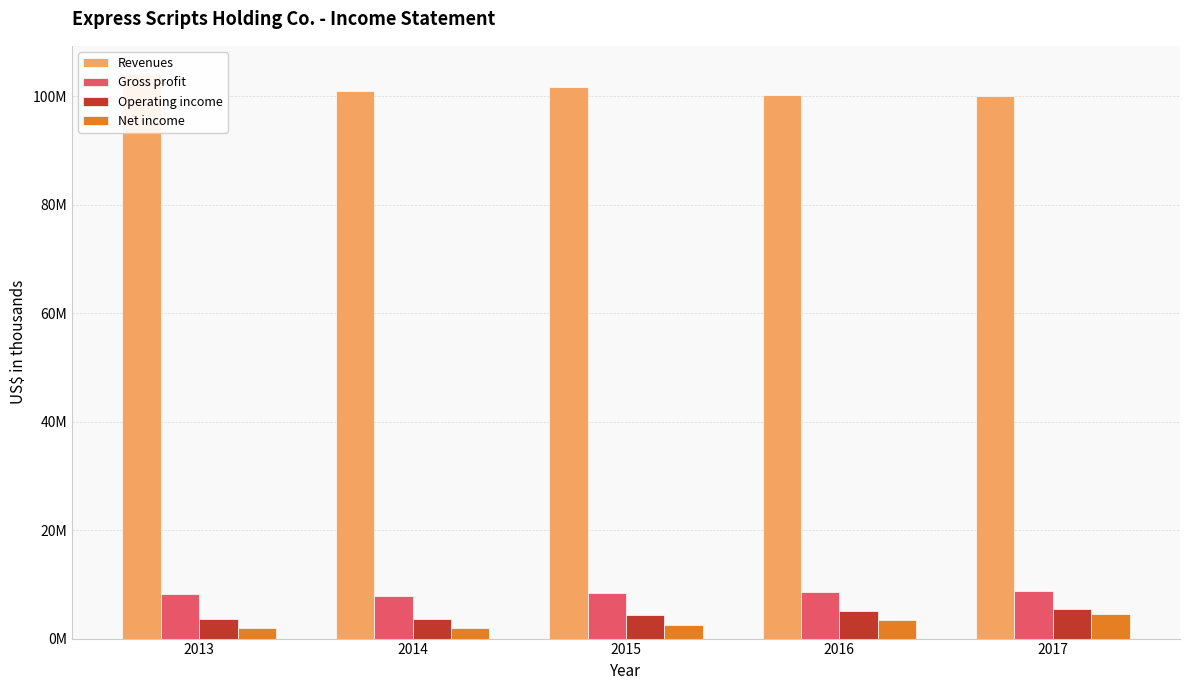

Which series has the largest total across all categories?

Revenues